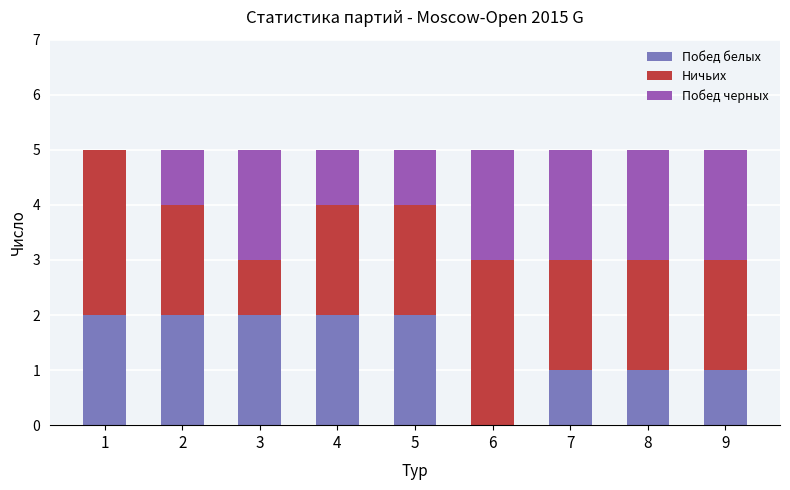

The Побед белых series shows 3 at 4. True or false?

False